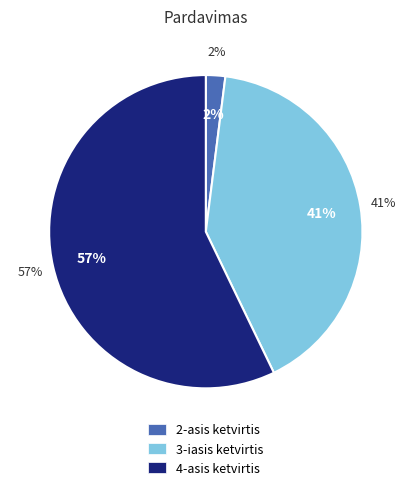

To the nearest percent, what is the difference between the 3-iasis ketvirtis and 4-asis ketvirtis slice percentages?

16%